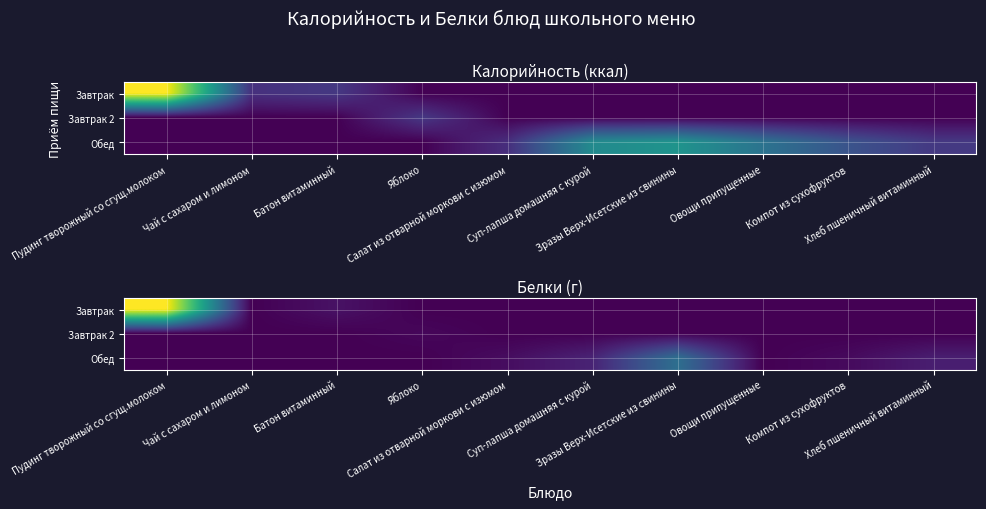

Which series has the largest total across all categories?

Завтрак